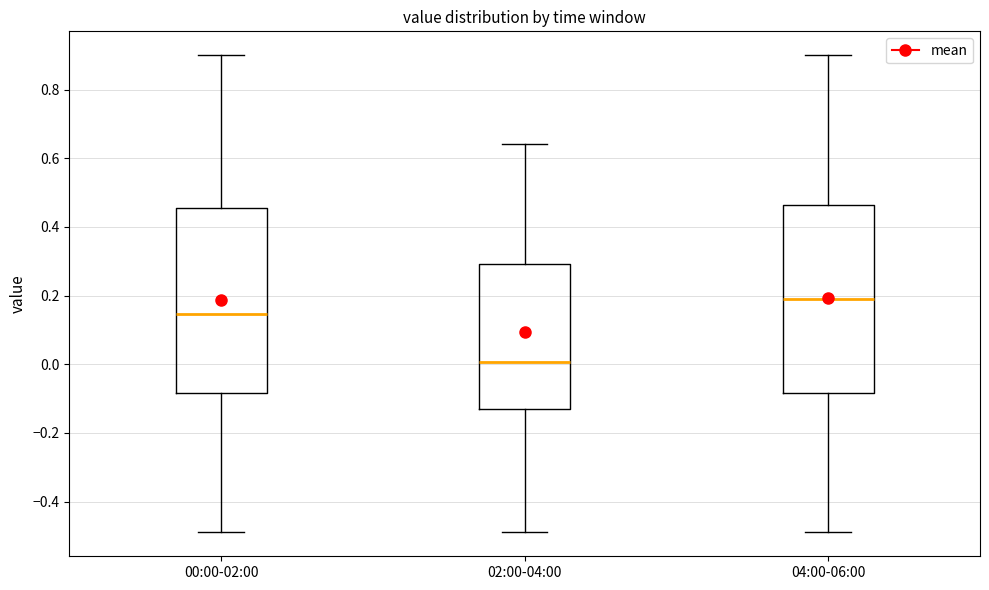

Which box has the lowest median line?

02:00-04:00